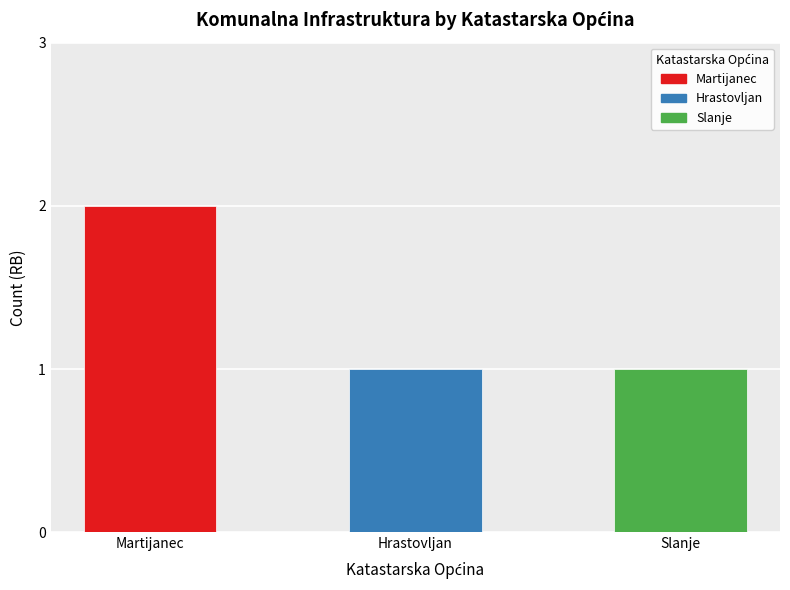

Reading left to right, transcribe all the data shown in this chart.

2	1	1